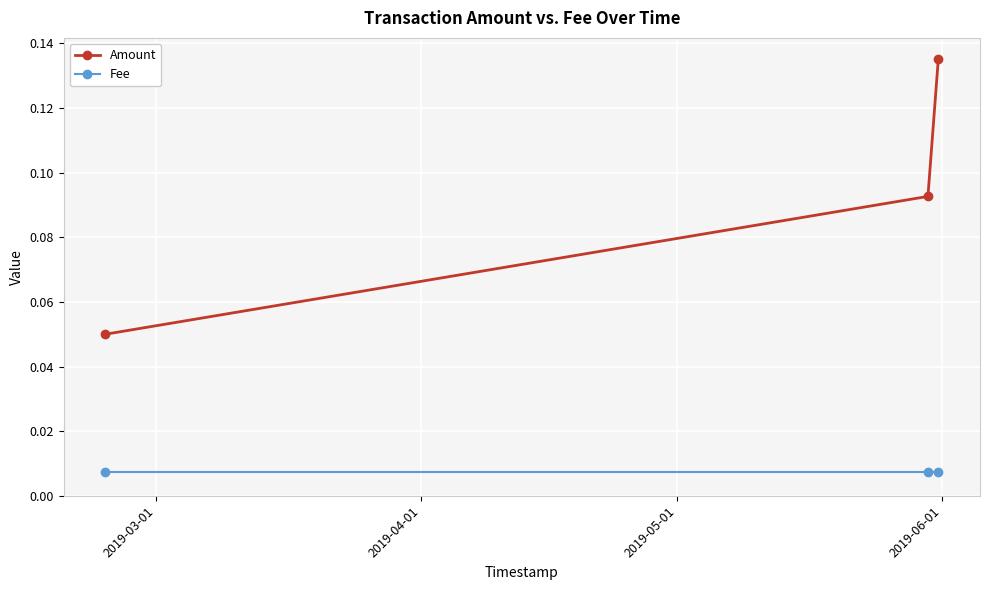

Rank the series by their average value, from lowest to highest.

Fee, Amount